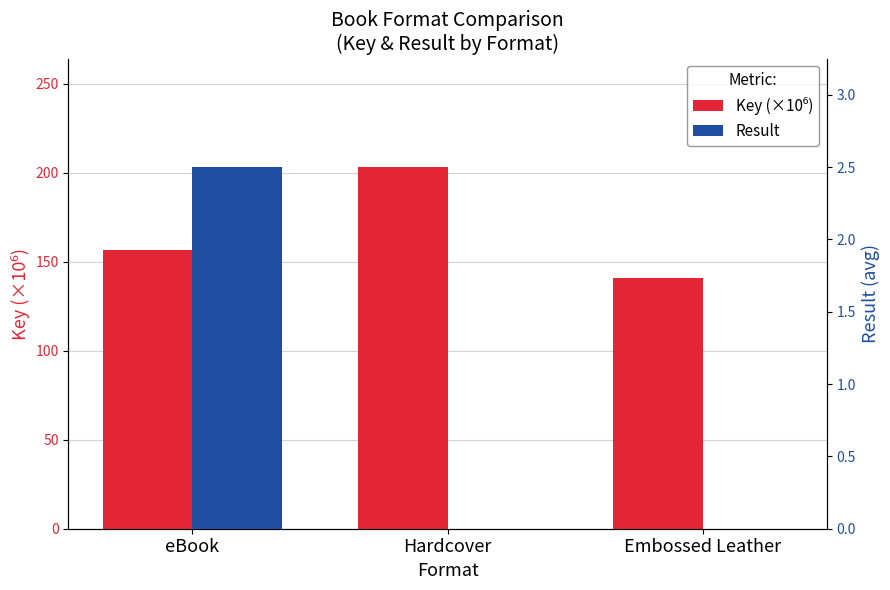

List the series in order of their peak value, lowest first.

Result, Key (×10⁶)